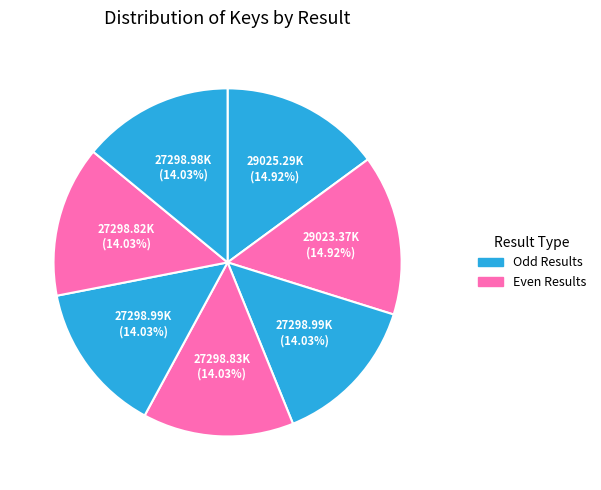

How many segments does this pie chart have?

7